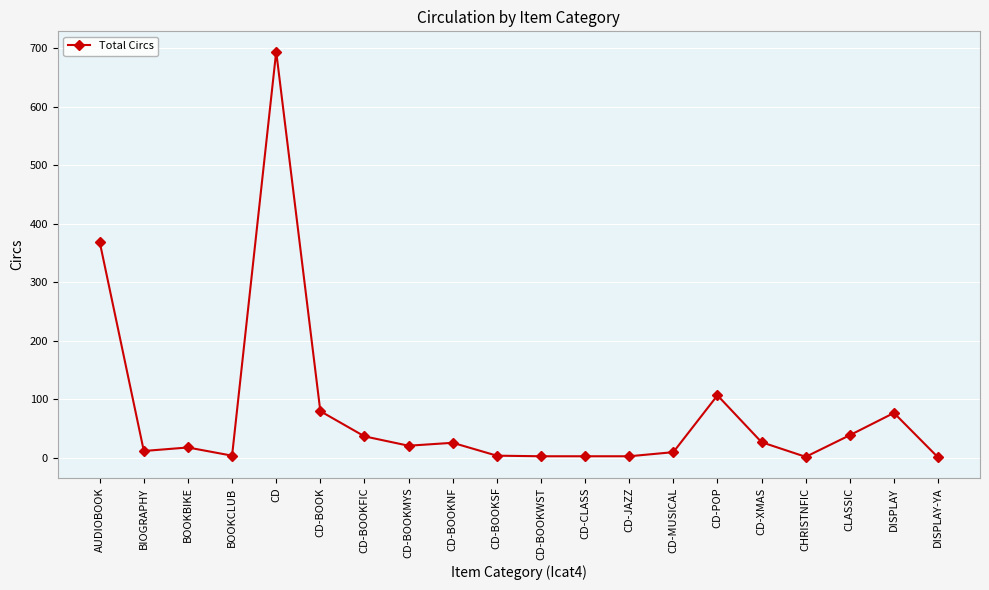

Which has a higher value, CD-BOOK or CD-BOOKWST?

CD-BOOK